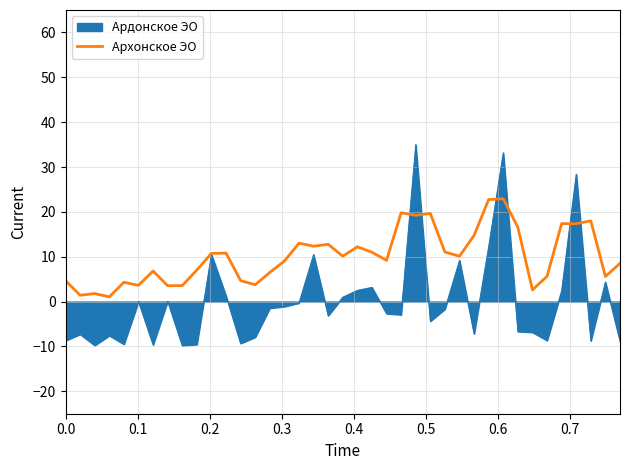

Which series has the widest spread of values?

Ардонское ЭО